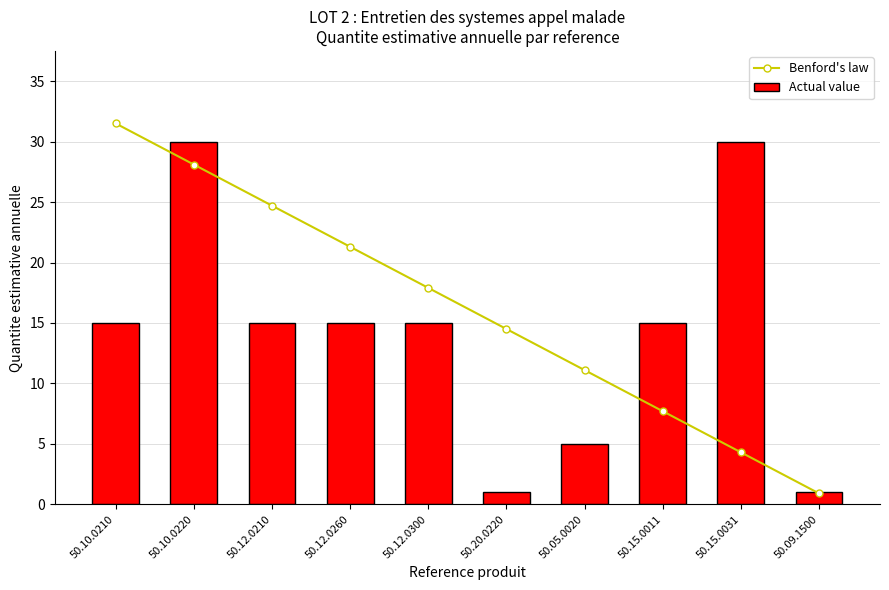

True or false: Actual value has a value of 1.0 at 50.20.0220.

True